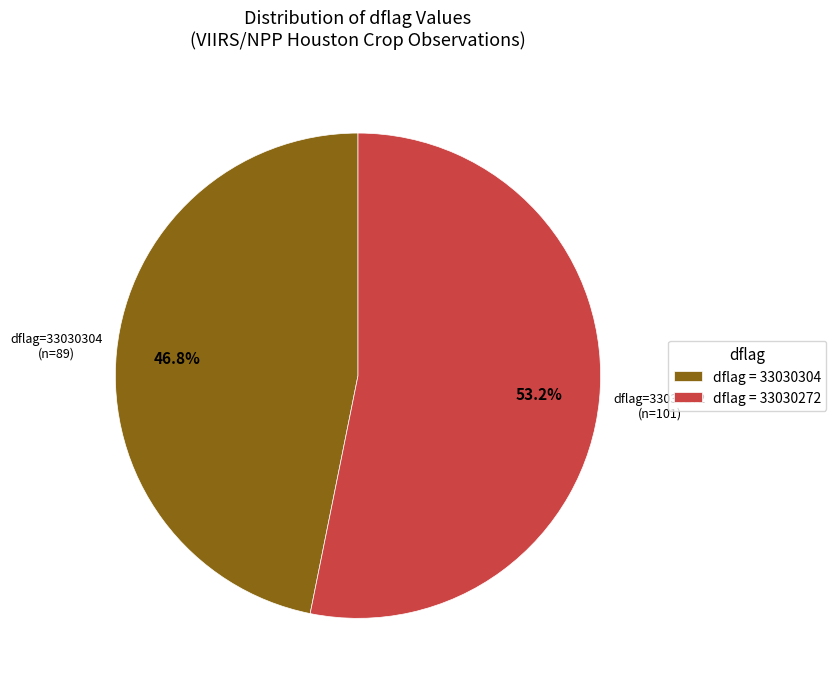

Which slice is the smallest?

dflag=33030304